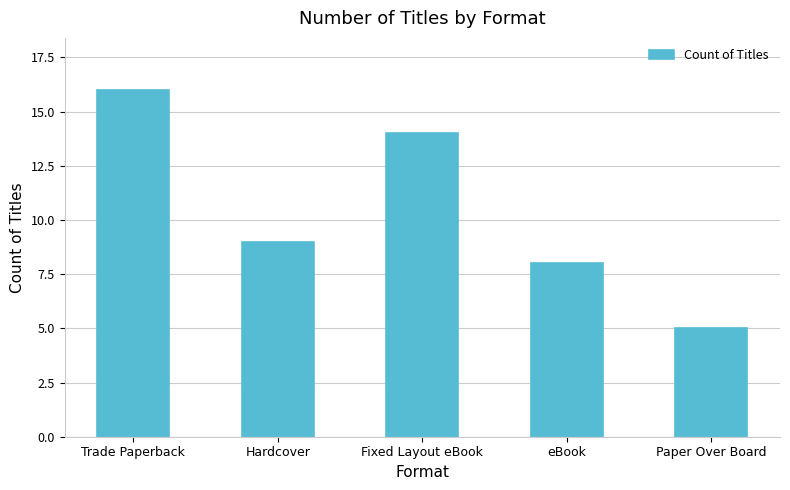

Read the value at Trade Paperback, to the nearest 10.

20